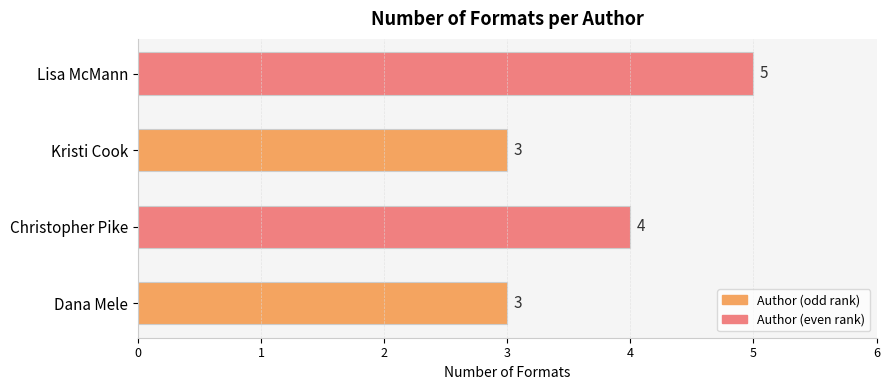

How many values are between 3 and 5?

4